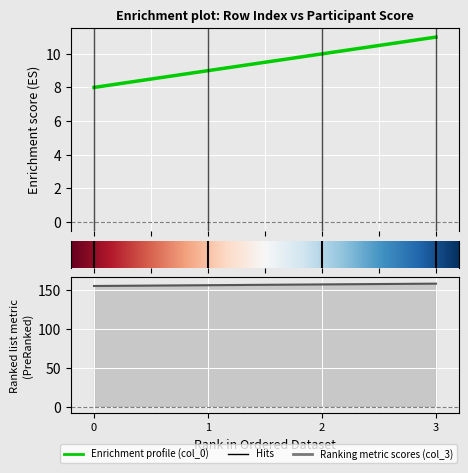

Rank the series at 0 from highest to lowest value.

col_3, col_0